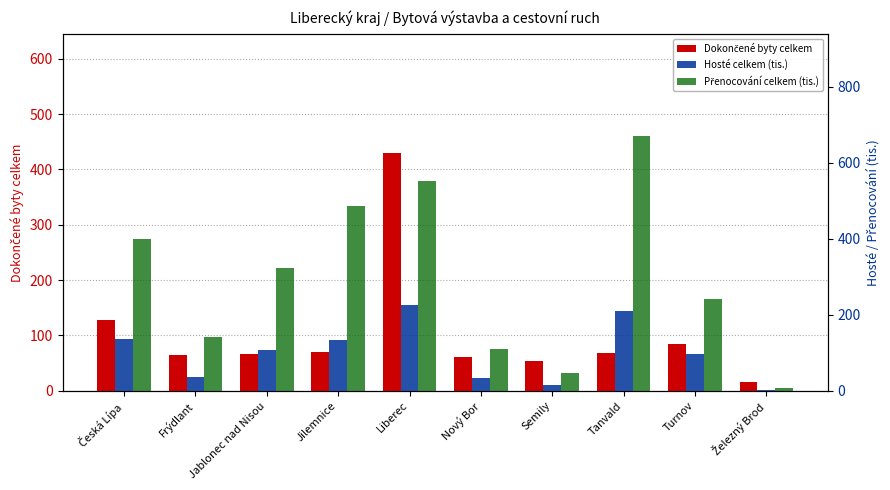

List the labels in order of Přenocování celkem (tis.) value, largest first.

Tanvald, Liberec, Jilemnice, Česká Lípa, Jablonec nad Nisou, Turnov, Frýdlant, Nový Bor, Semily, Železný Brod